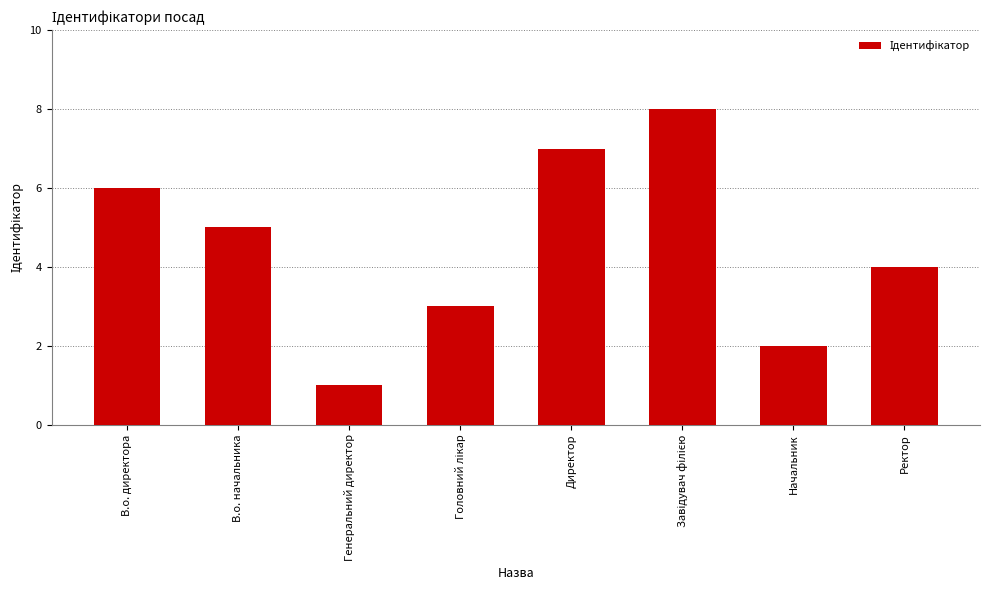

What is the greatest value displayed?

8